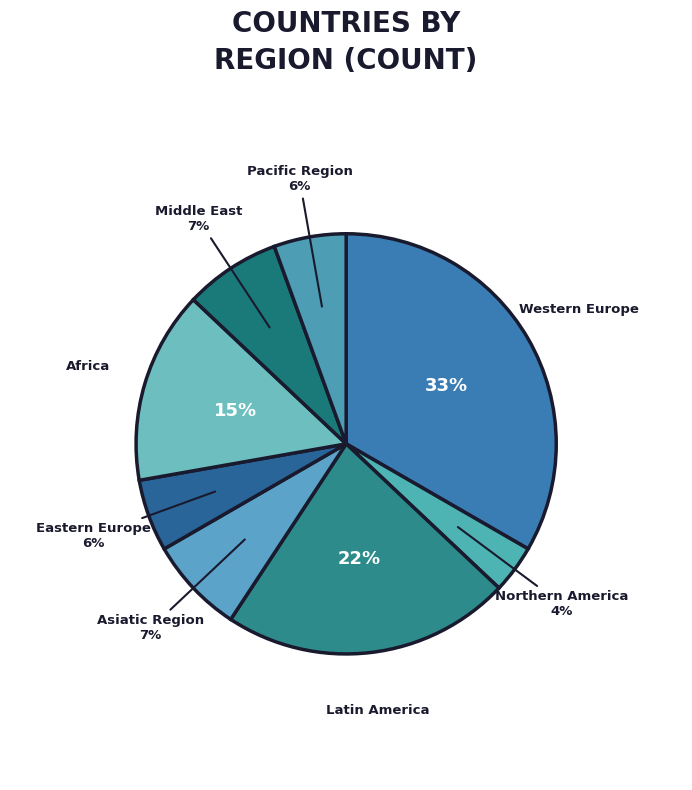

How many segments does this pie chart have?

8